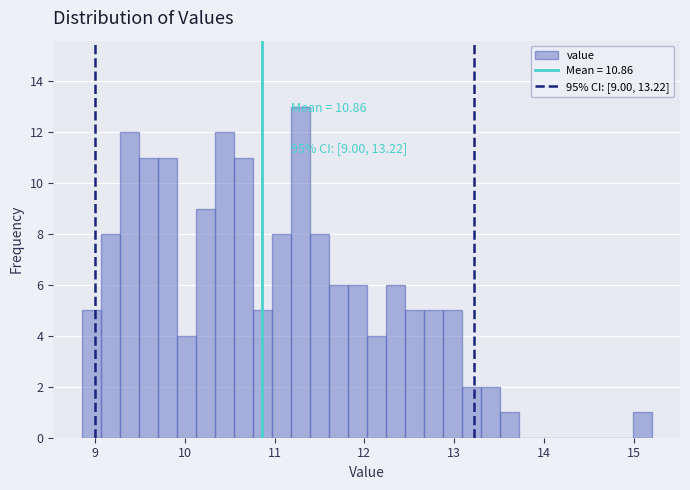

Around what value on the x-axis is the tallest bar? Give the approximate position of its centre, as read against the axis.

11.3